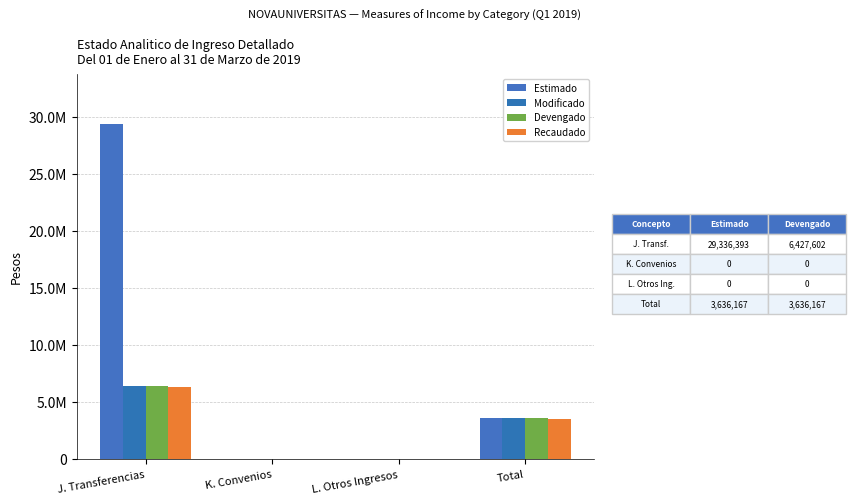

Are the bars grouped side by side (vs. stacked)?

Yes